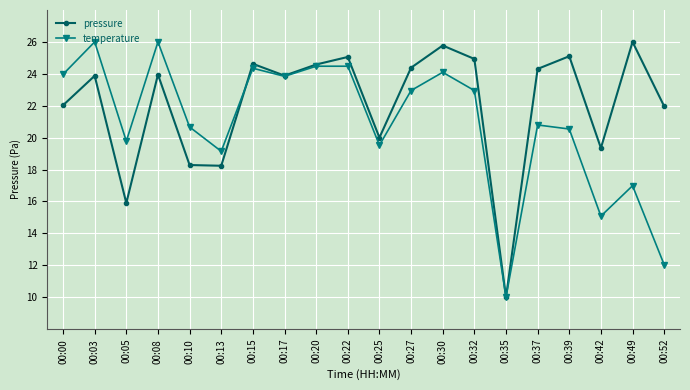

At which category does temperature reach its first local valley?

00:05